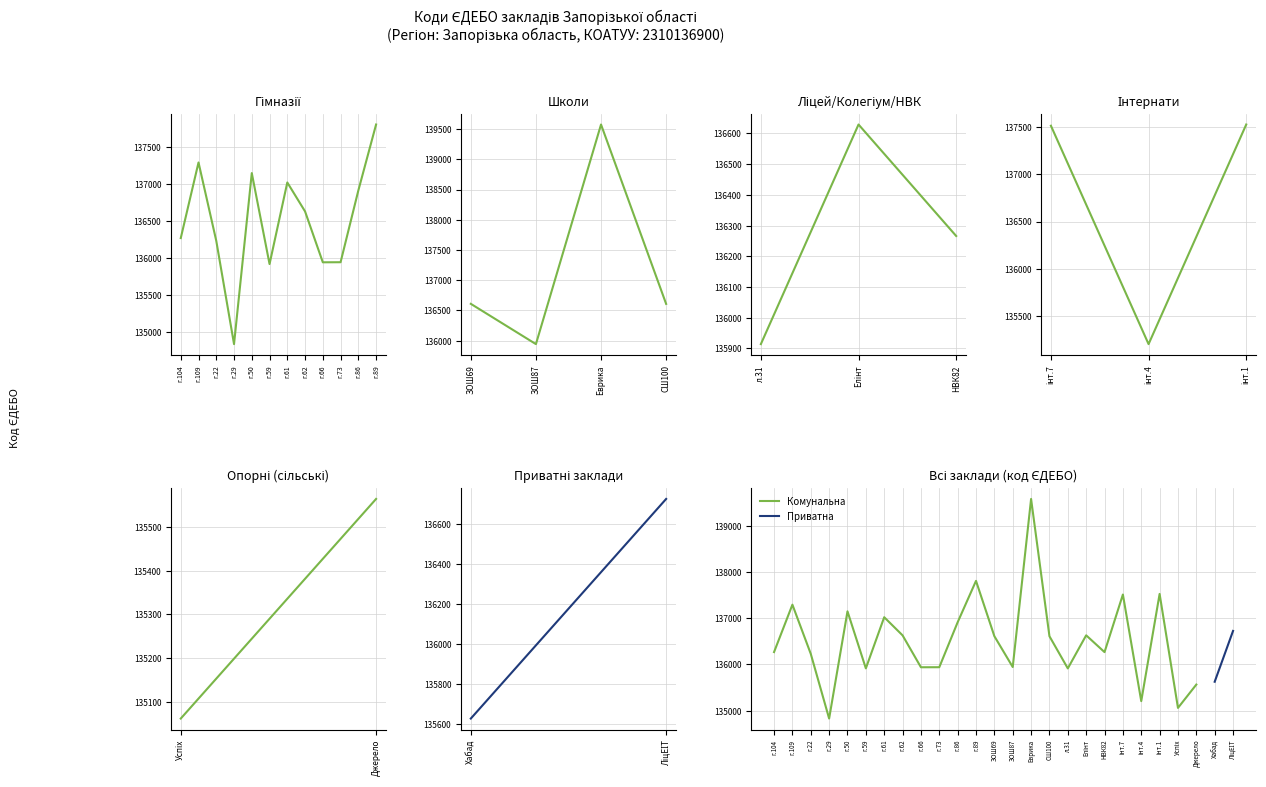

What position from the right is г.29?

21